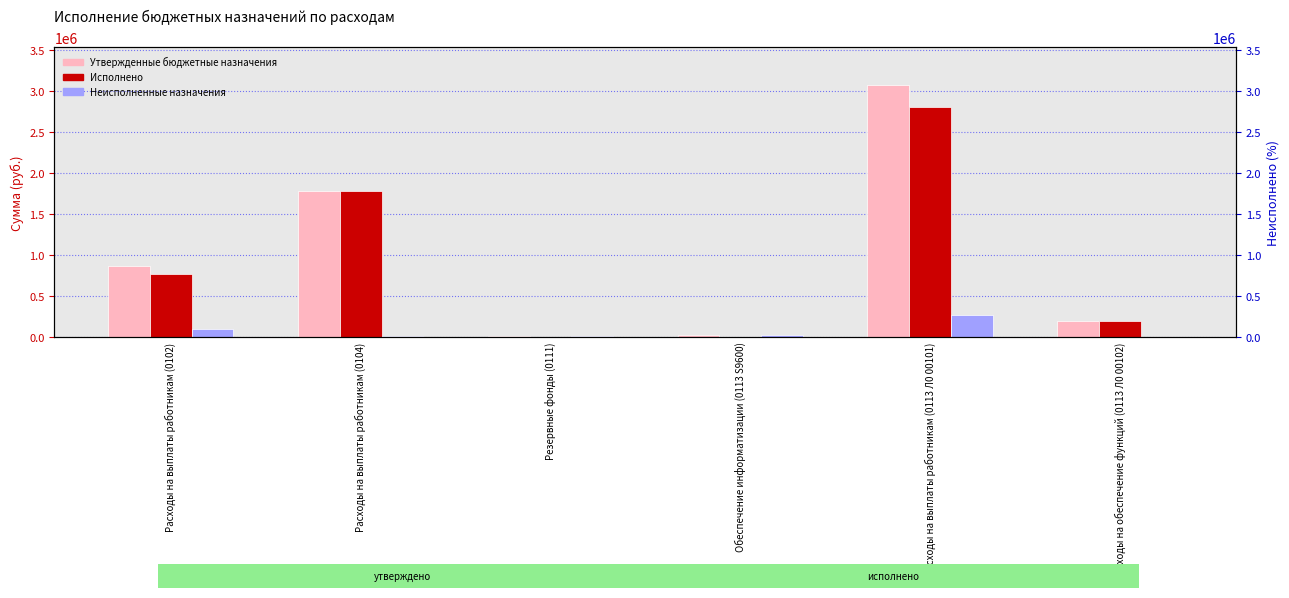

Which has a higher value, Обеспечение информатизации (0113 S9600) or Расходы на обеспечение функций (0113 Л0 00102)?

Расходы на обеспечение функций (0113 Л0 00102)